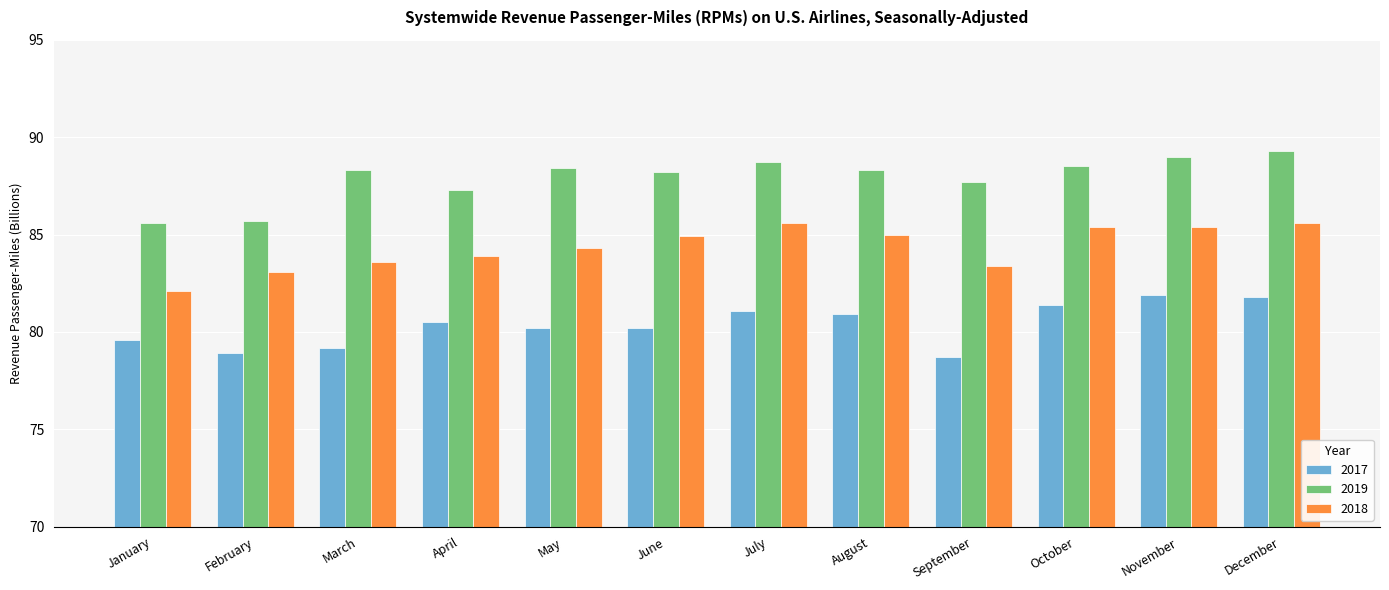

Count the number of categories in the chart.

12